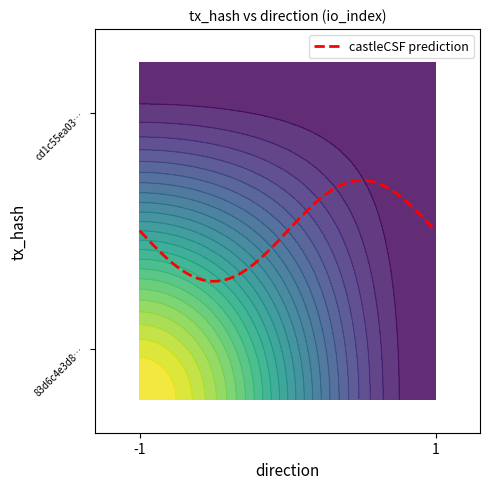

How many 83d6c4e3d8f7cc2655365411a33d1f0bfc9fb4f values are between 0 and 1?

2